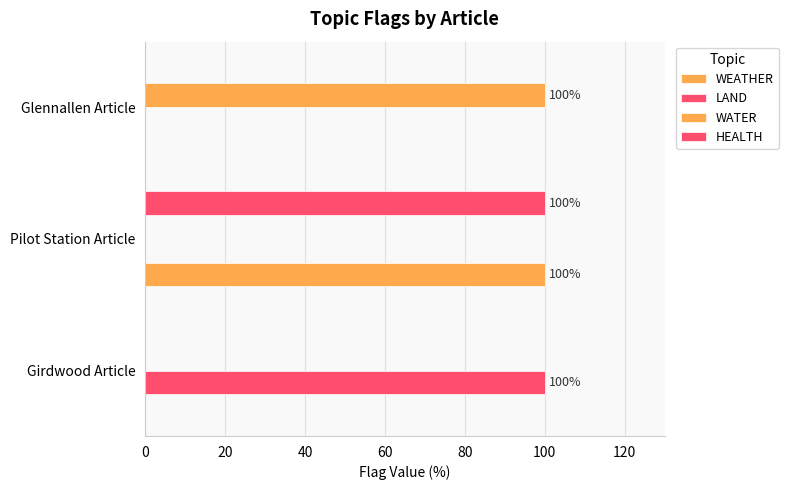

How many distinct data groups are displayed?

4